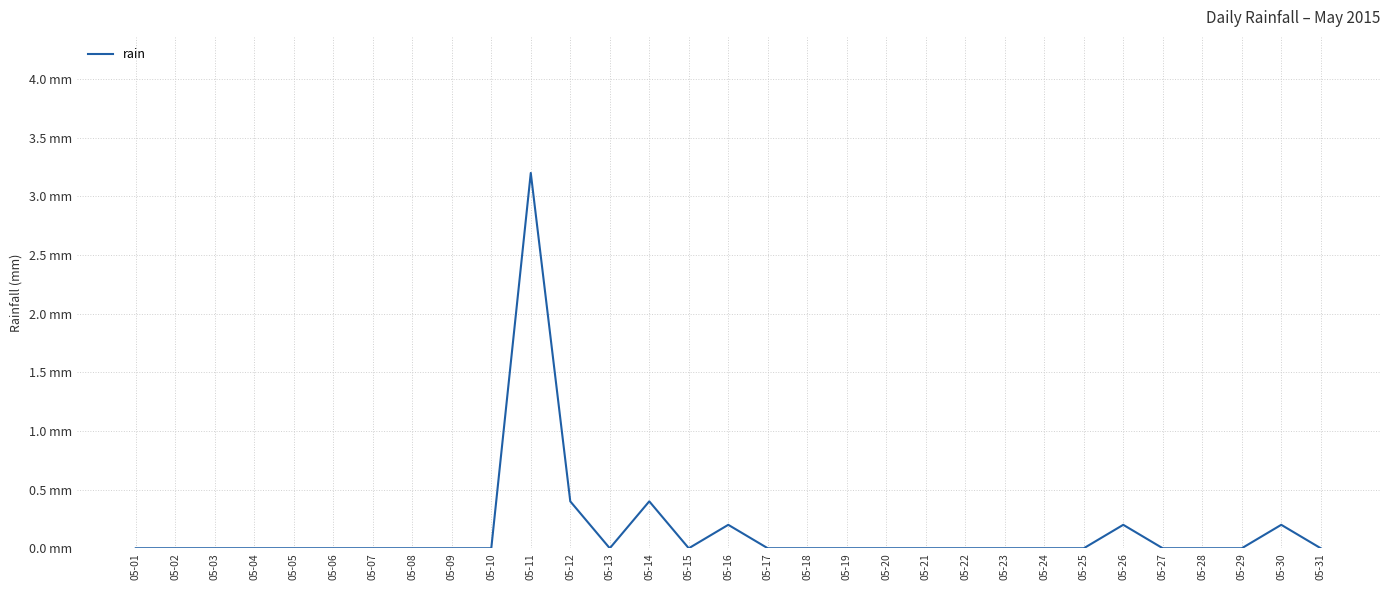

True or false: the data has more than 2 interior local peaks.

True